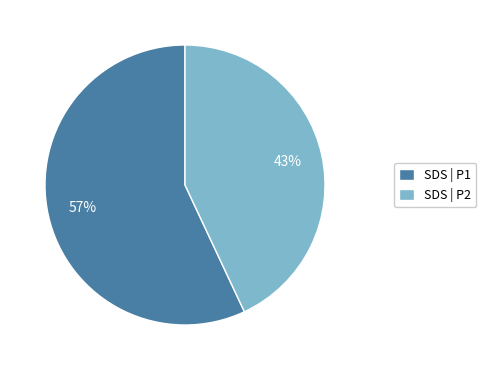

To the nearest percent, what percentage of the pie is SDS | P2?

43%